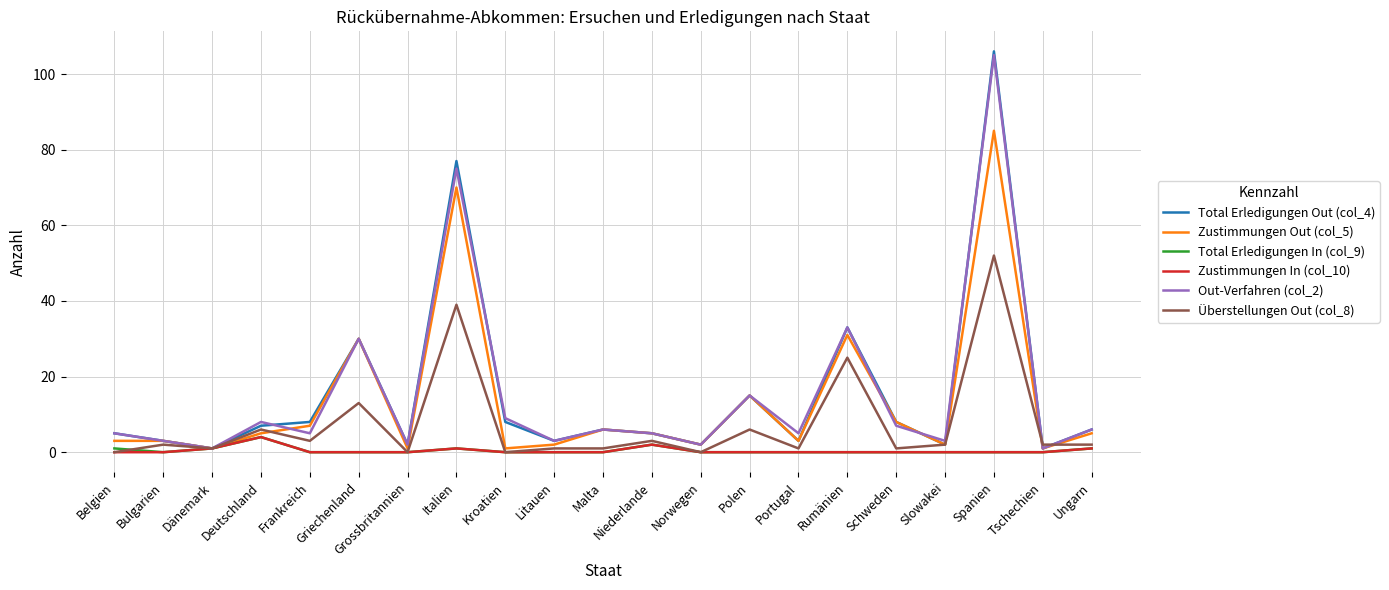

What position from the right is Deutschland?

18